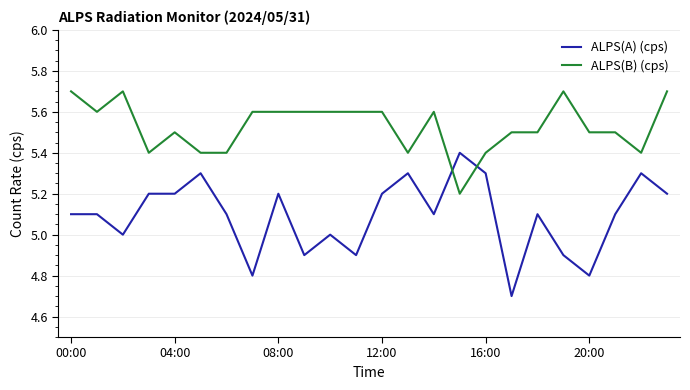

What is the difference between the maximum and minimum values in the ALPS(B) (cps) series?

0.5